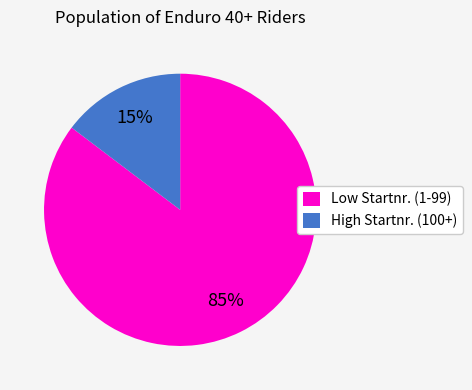

To the nearest percent, what is the combined percentage of High Startnr. (100+) and Low Startnr. (1-99)?

100%